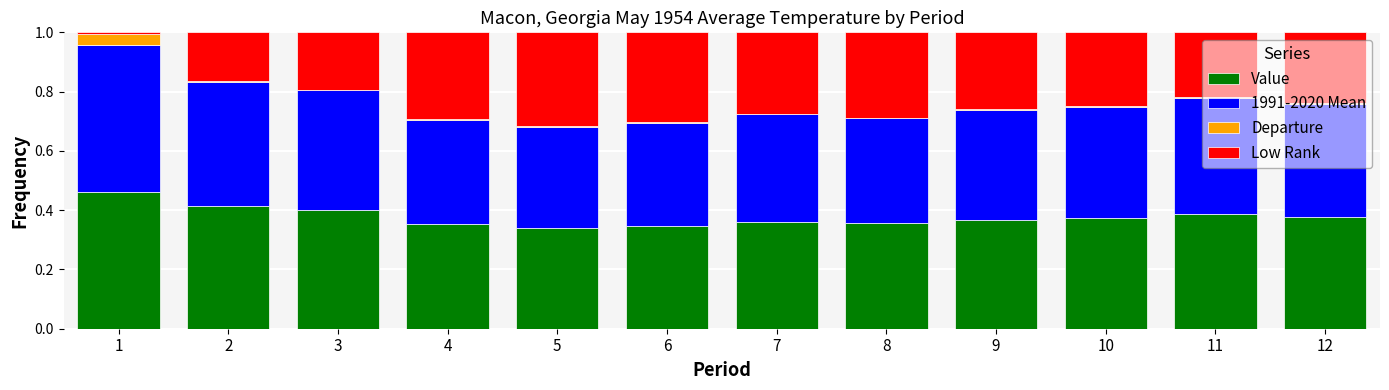

The Value series shows 0.4 at 2. True or false?

True